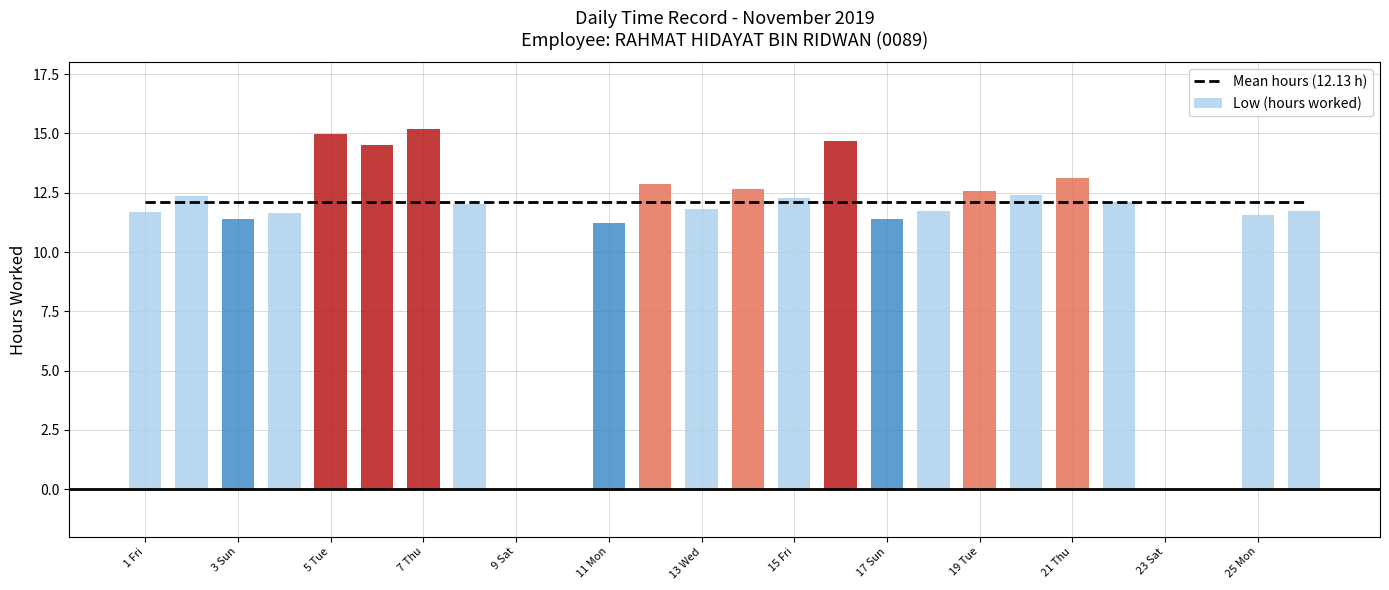

Are the bars grouped side by side (vs. stacked)?

Yes